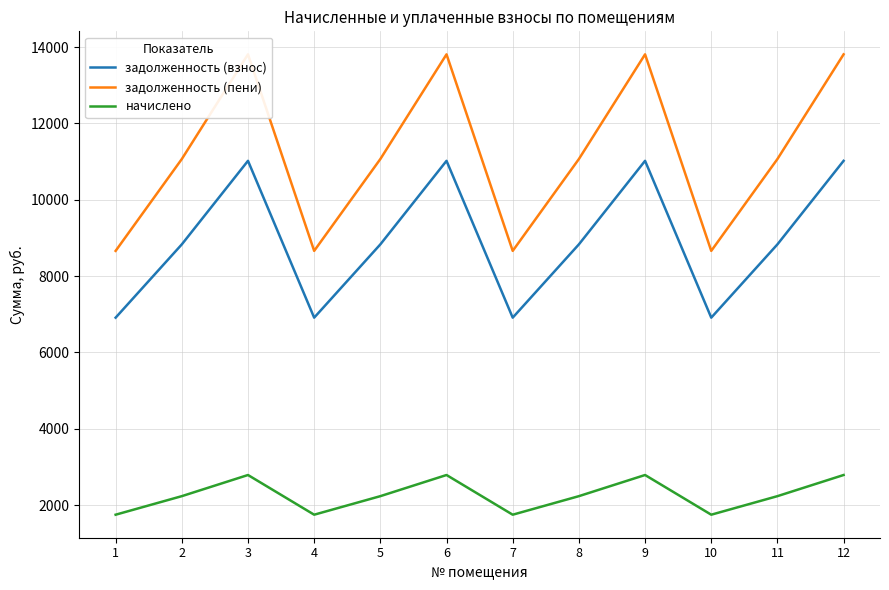

Reading left to right, transcribe all the data shown in this chart.

задолженность (взнос): 1=6912.0	2=8832.0	3=11020.8	4=6912.0	5=8832.0	6=11020.8	7=6912.0	8=8832.0	9=11020.8	10=6912.0	11=8832.0	12=11020.8
задолженность (пени): 1=8661.6	2=11067.6	3=13810.4	4=8661.6	5=11067.6	6=13810.4	7=8661.6	8=11067.6	9=13810.4	10=8661.6	11=11067.6	12=13810.4
начислено: 1=1749.6	2=2235.6	3=2789.6	4=1749.6	5=2235.6	6=2789.6	7=1749.6	8=2235.6	9=2789.6	10=1749.6	11=2235.6	12=2789.6